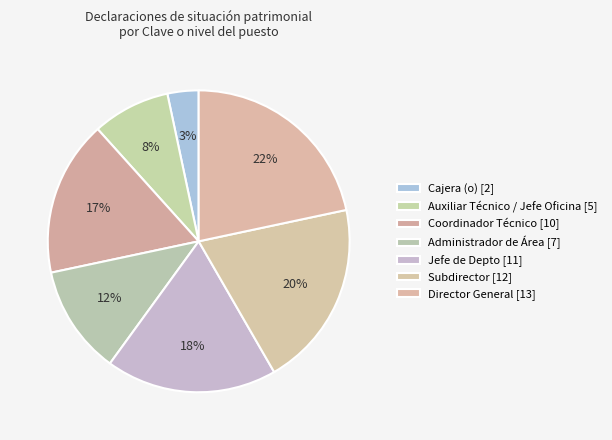

How many segments does this pie chart have?

7